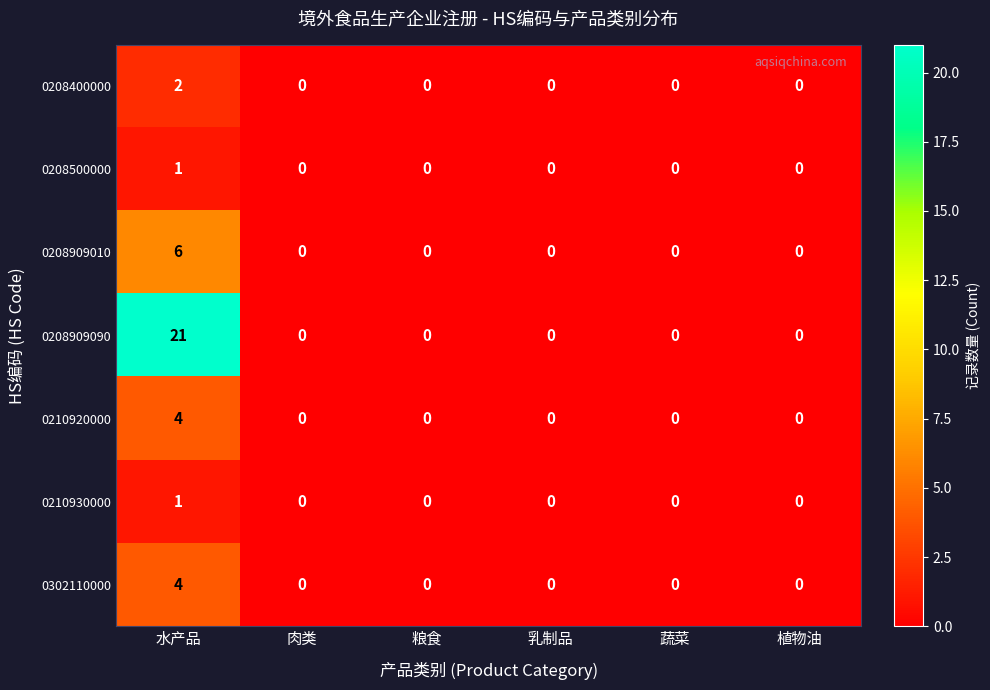

What is the sum of the 0208909010 values at 蔬菜 and 水产品?

6